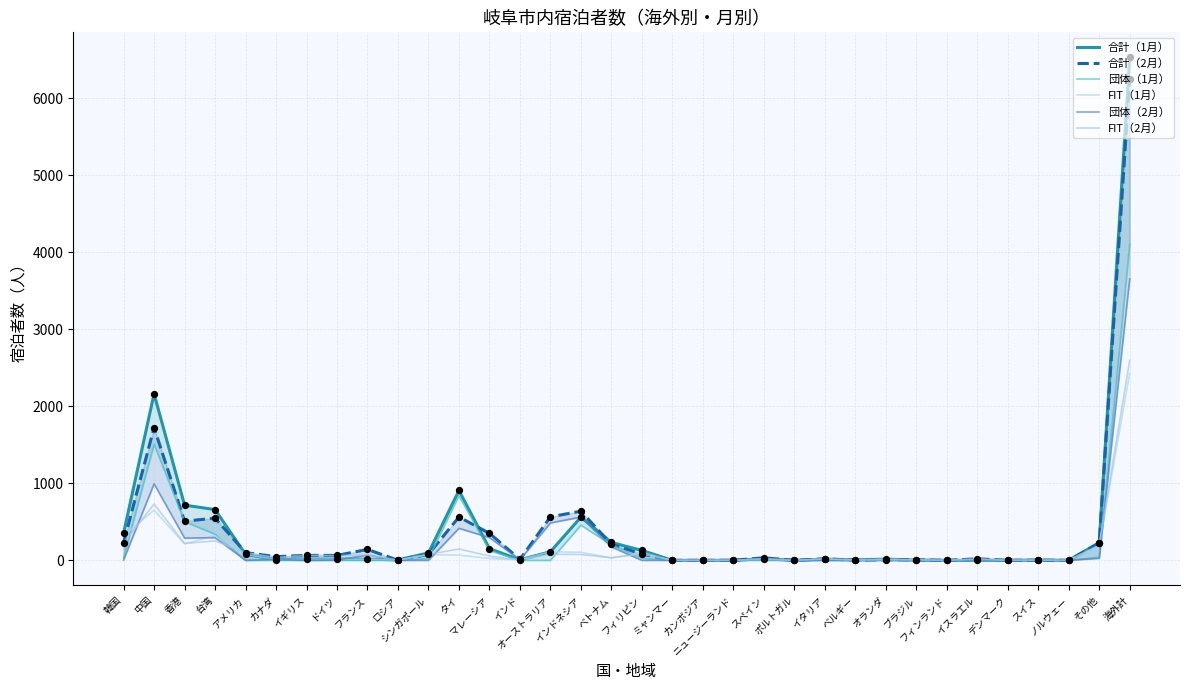

Which series has the largest Y range (max minus min)?

合計（1月）